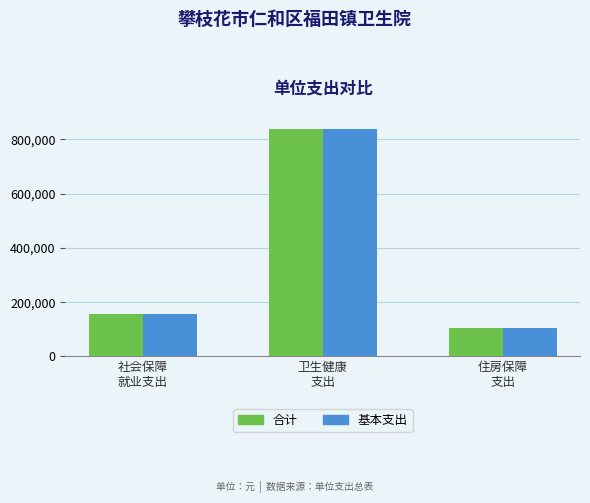

What are all the series names shown in the legend?

合计, 基本支出